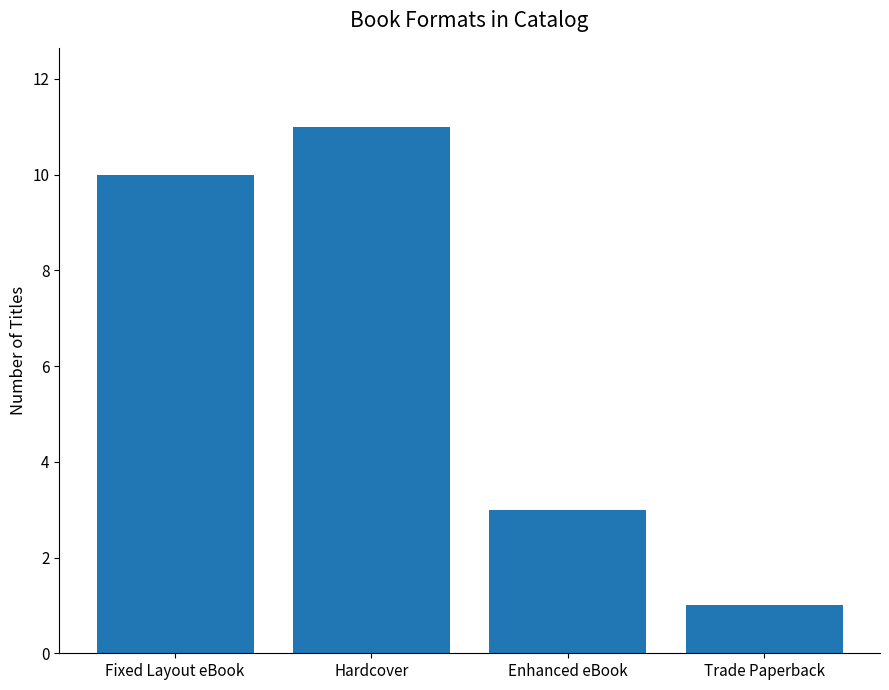

True or false: the data shows 3 at Enhanced eBook.

True